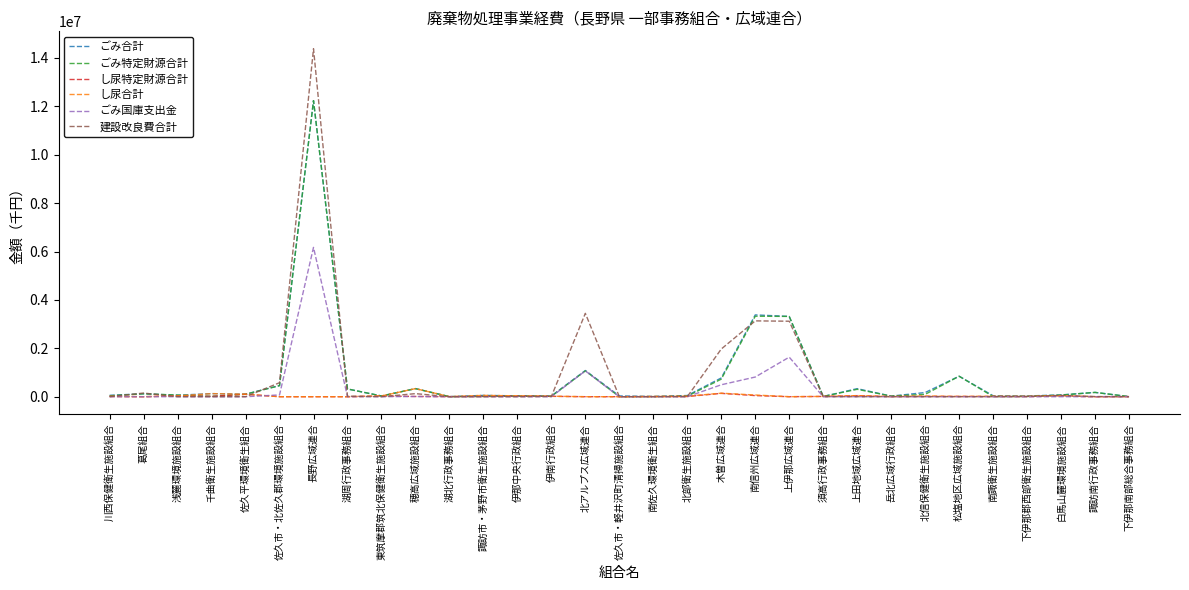

Is it true that 建設改良費合計 equals 0 at 浅麓環境施設組合?

True